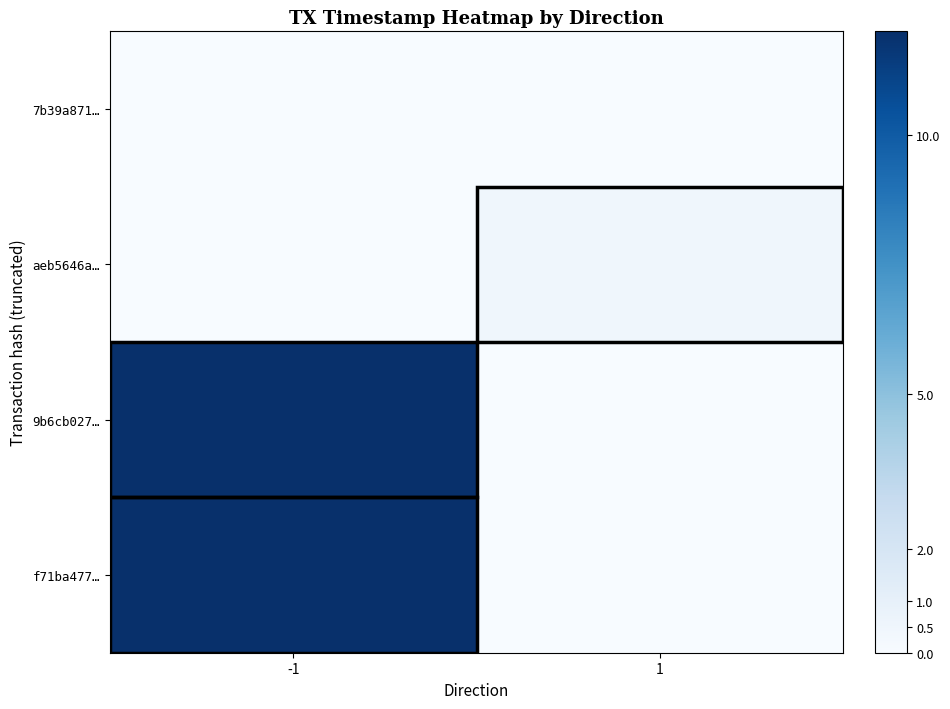

What is the total value across all series at -1?

24.0